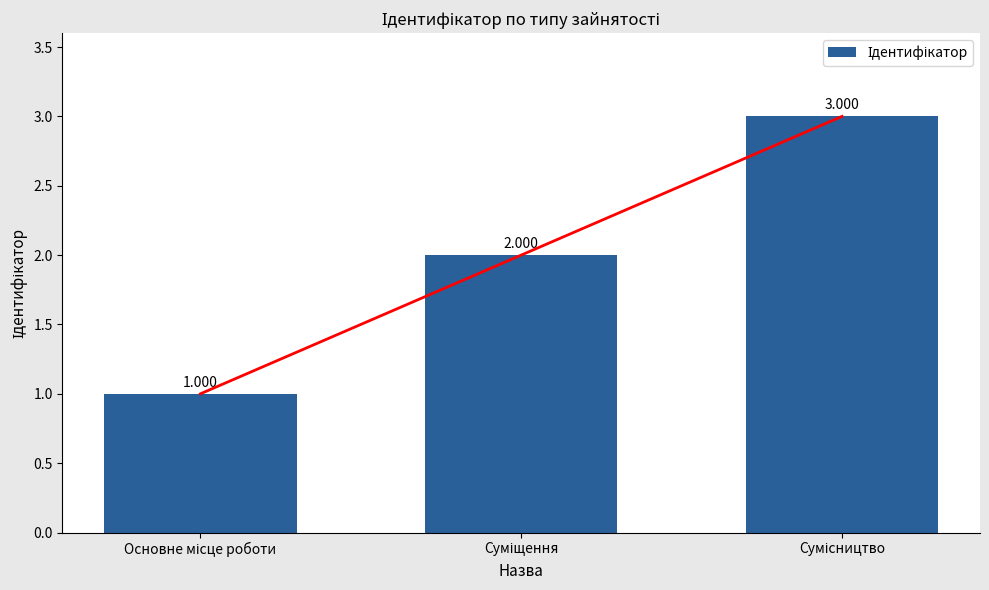

The value at Сумісництво is 4. True or false?

False